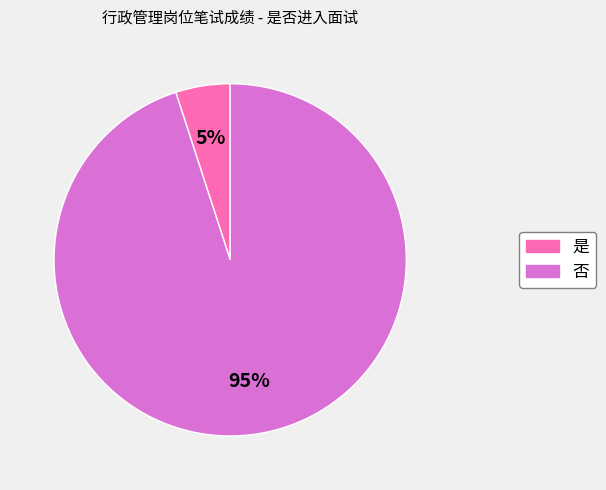

Do 否 and 是 together represent more than half of the pie?

Yes